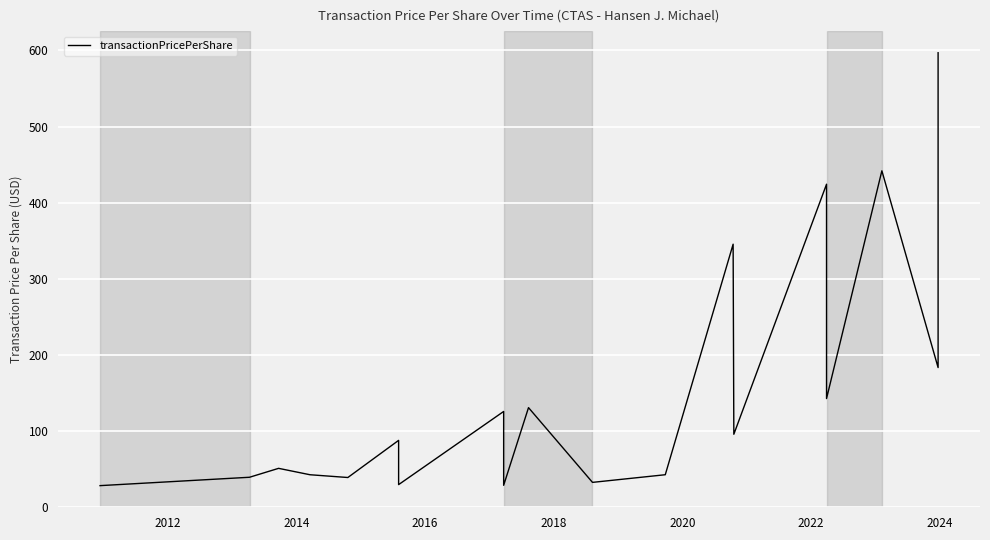

How many values exceed 87?

10